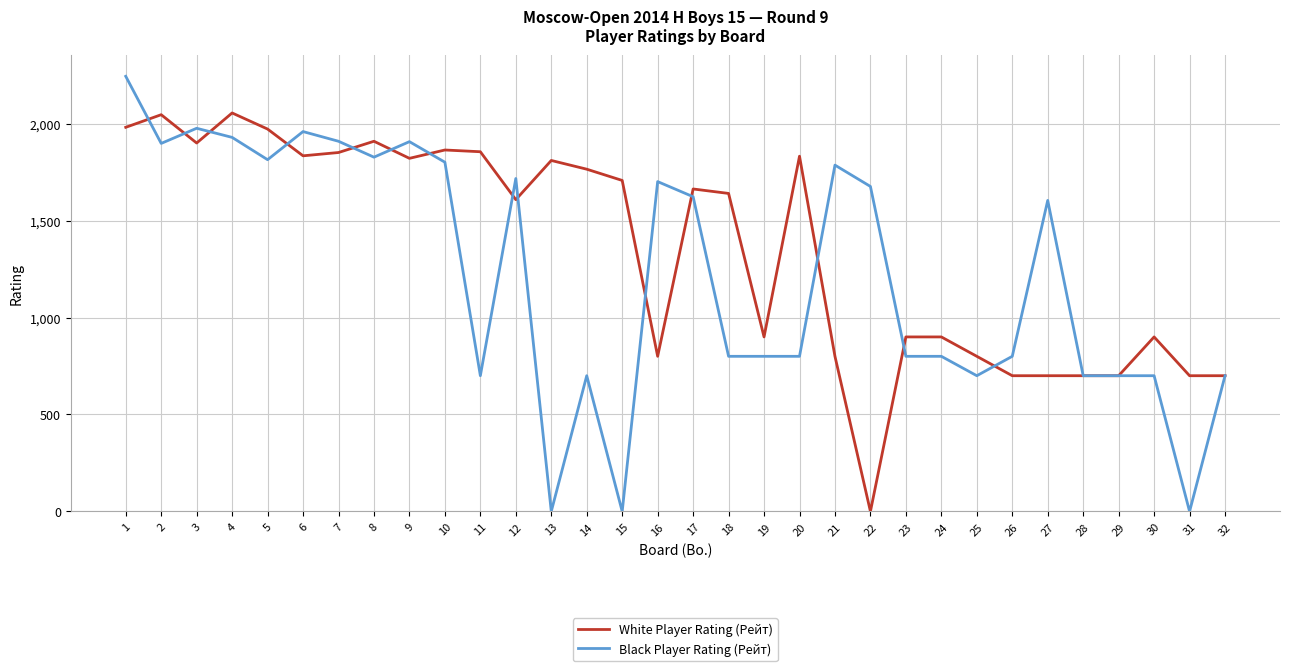

The value of Black Player Rating (Рейт) at 20 is 1265. True or false?

False